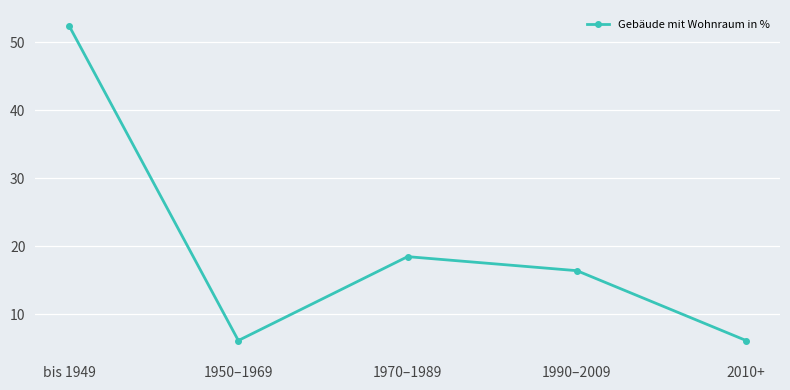

Count the number of values greater than 16.

3